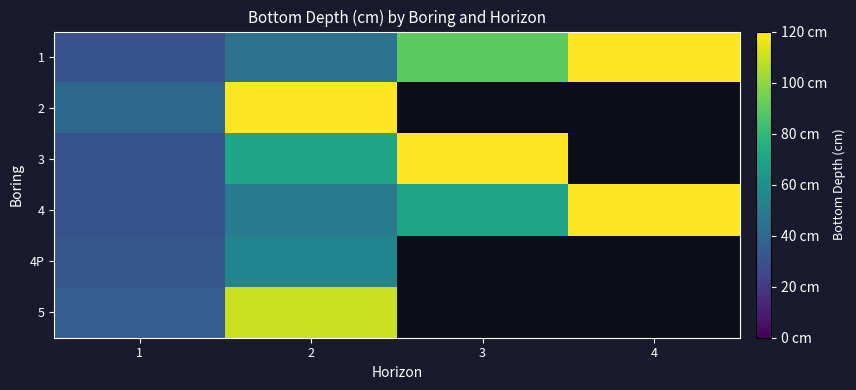

How many positive values does the 2 series have?

2